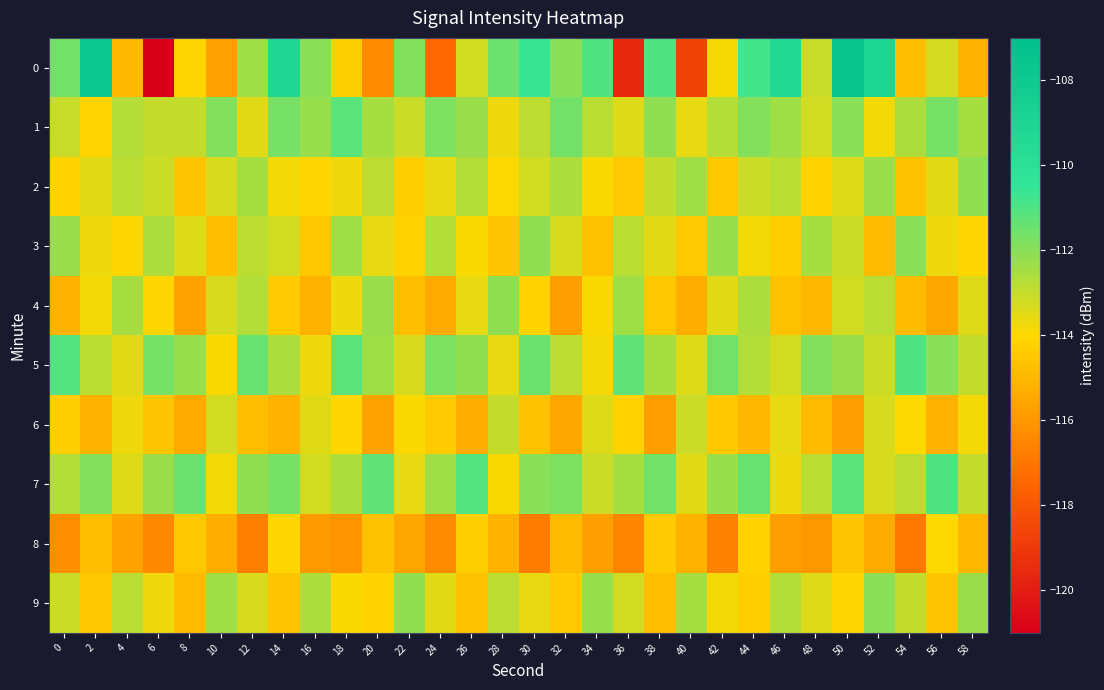

Reading right to left, list all the values displayed in this chart.

0: 58=-115.1	56=-113.3	54=-114.8	52=-109.1	50=-107.6	48=-113.0	46=-109.4	44=-110.8	42=-113.9	40=-118.7	38=-111.0	36=-119.6	34=-111.0	32=-112.0	30=-110.6	28=-111.5	26=-113.2	24=-117.4	22=-111.9	20=-116.3	18=-114.2	16=-112.0	14=-109.2	12=-112.4	10=-115.7	8=-114.1	6=-121.1	4=-114.9	2=-107.8	0=-111.6
1: 58=-112.5	56=-111.7	54=-112.6	52=-113.8	50=-112.0	48=-113.2	46=-112.4	44=-111.9	42=-112.7	40=-113.6	38=-112.1	36=-113.4	34=-112.8	32=-111.6	30=-112.9	28=-113.7	26=-112.3	24=-111.8	22=-113.1	20=-112.5	18=-111.2	16=-112.2	14=-111.7	12=-113.5	10=-111.9	8=-113.0	6=-113.0	4=-112.7	2=-114.1	0=-113.1
2: 58=-112.1	56=-113.5	54=-114.7	52=-112.3	50=-113.4	48=-114.2	46=-112.8	44=-113.1	42=-114.5	40=-112.4	38=-113.0	36=-114.4	34=-113.9	32=-112.6	30=-113.2	28=-114.0	26=-112.7	24=-113.6	22=-114.3	20=-112.9	18=-113.7	16=-114.1	14=-113.8	12=-112.5	10=-113.3	8=-114.6	6=-113.1	4=-112.8	2=-113.5	0=-114.2
3: 58=-114.1	56=-113.7	54=-112.0	52=-114.9	50=-113.1	48=-112.5	46=-114.3	44=-113.8	42=-112.2	40=-114.4	38=-113.5	36=-112.8	34=-114.7	32=-113.3	30=-112.1	28=-114.6	26=-113.9	24=-112.7	22=-114.2	20=-113.6	18=-112.4	16=-114.5	14=-113.2	12=-112.9	10=-114.8	8=-113.4	6=-112.6	4=-114.1	2=-113.7	0=-112.3
4: 58=-113.4	56=-115.5	54=-114.9	52=-112.8	50=-113.2	48=-115.0	46=-114.7	44=-112.6	42=-113.5	40=-115.3	38=-114.5	36=-112.4	34=-113.9	32=-115.7	30=-114.2	28=-112.1	26=-113.6	24=-115.4	22=-114.8	20=-112.3	18=-113.7	16=-115.1	14=-114.4	12=-112.7	10=-113.3	8=-115.6	6=-114.1	4=-112.5	2=-113.8	0=-115.2
5: 58=-113.0	56=-112.0	54=-111.0	52=-113.1	50=-112.3	48=-111.9	46=-113.2	44=-112.7	42=-111.6	40=-113.4	38=-112.5	36=-111.3	34=-113.8	32=-112.9	30=-111.5	28=-113.6	26=-112.1	24=-111.8	22=-113.3	20=-112.4	18=-111.2	16=-113.7	14=-112.6	12=-111.4	10=-113.9	8=-112.2	6=-111.7	4=-113.5	2=-112.8	0=-111.1
6: 58=-113.8	56=-115.2	54=-114.0	52=-113.3	50=-115.8	48=-114.9	46=-113.6	44=-115.0	42=-114.5	40=-113.1	38=-115.7	36=-114.2	34=-113.4	32=-115.5	30=-114.7	28=-113.0	26=-115.3	24=-114.4	22=-113.9	20=-115.6	18=-114.1	16=-113.5	14=-115.2	12=-114.8	10=-113.2	8=-115.4	6=-114.6	4=-113.7	2=-115.1	0=-114.3
7: 58=-113.0	56=-111.0	54=-112.9	52=-113.3	50=-111.2	48=-112.8	46=-113.7	44=-111.4	42=-112.2	40=-113.5	38=-111.6	36=-112.5	34=-113.1	32=-111.8	30=-112.0	28=-113.9	26=-111.1	24=-112.4	22=-113.6	20=-111.3	18=-112.6	16=-113.2	14=-111.7	12=-112.1	10=-113.8	8=-111.5	6=-112.3	4=-113.4	2=-111.9	0=-112.7
8: 58=-115.0	56=-114.0	54=-116.9	52=-115.4	50=-114.6	48=-116.0	46=-115.8	44=-114.2	42=-116.6	40=-115.2	38=-114.4	36=-116.5	34=-115.7	32=-114.9	30=-116.8	28=-115.1	26=-114.3	24=-116.3	22=-115.5	20=-114.7	18=-116.1	16=-115.9	14=-114.1	12=-116.7	10=-115.3	8=-114.5	6=-116.4	4=-115.6	2=-114.8	0=-116.2
9: 58=-112.3	56=-114.6	54=-113.0	52=-112.0	50=-114.1	48=-113.4	46=-112.7	44=-114.3	42=-113.8	40=-112.5	38=-114.8	36=-113.2	34=-112.2	32=-114.4	30=-113.6	28=-112.9	26=-114.7	24=-113.5	22=-112.1	20=-114.2	18=-113.9	16=-112.6	14=-114.6	12=-113.3	10=-112.4	8=-114.9	6=-113.7	4=-112.8	2=-114.5	0=-113.1